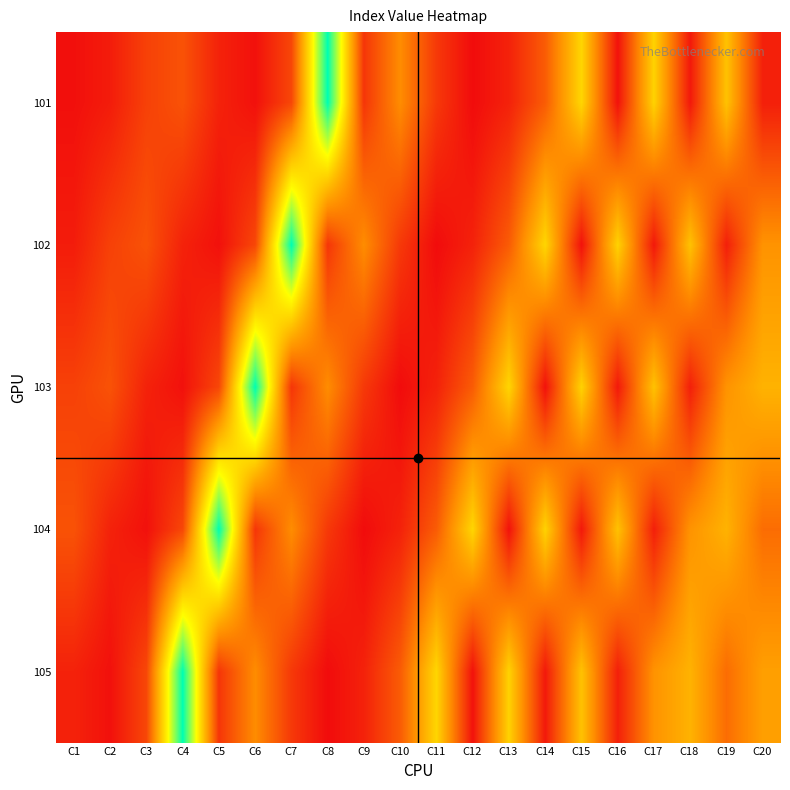

Between C5 and C20, which is larger?

C5